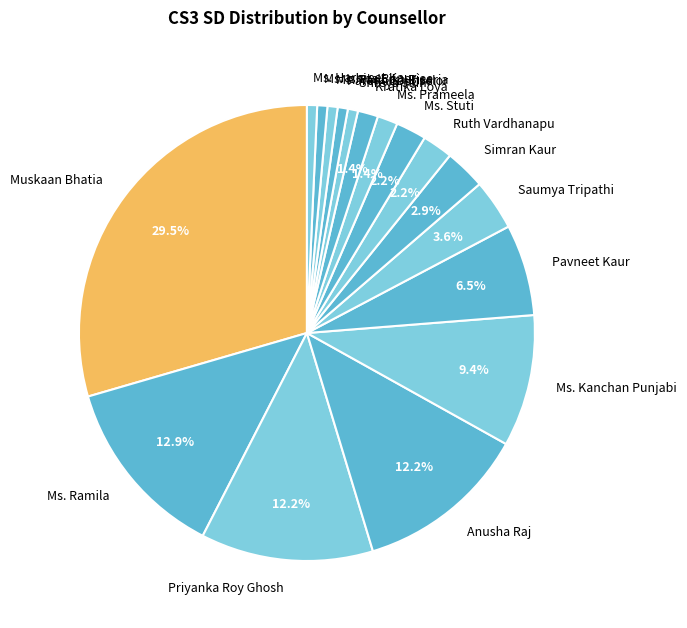

Between Muskaan Bhatia and Ms. Harmeet Kaur, which is larger?

Muskaan Bhatia